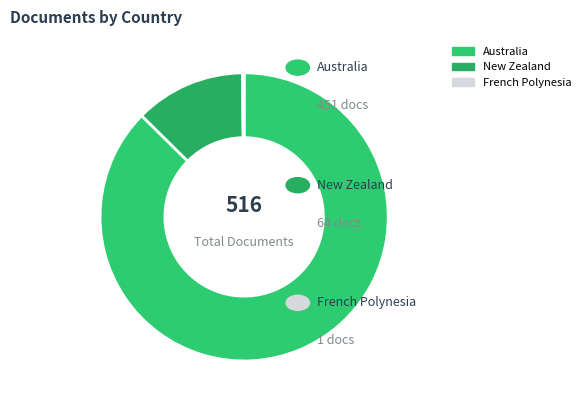

What is the smallest slice in the pie chart?

French Polynesia